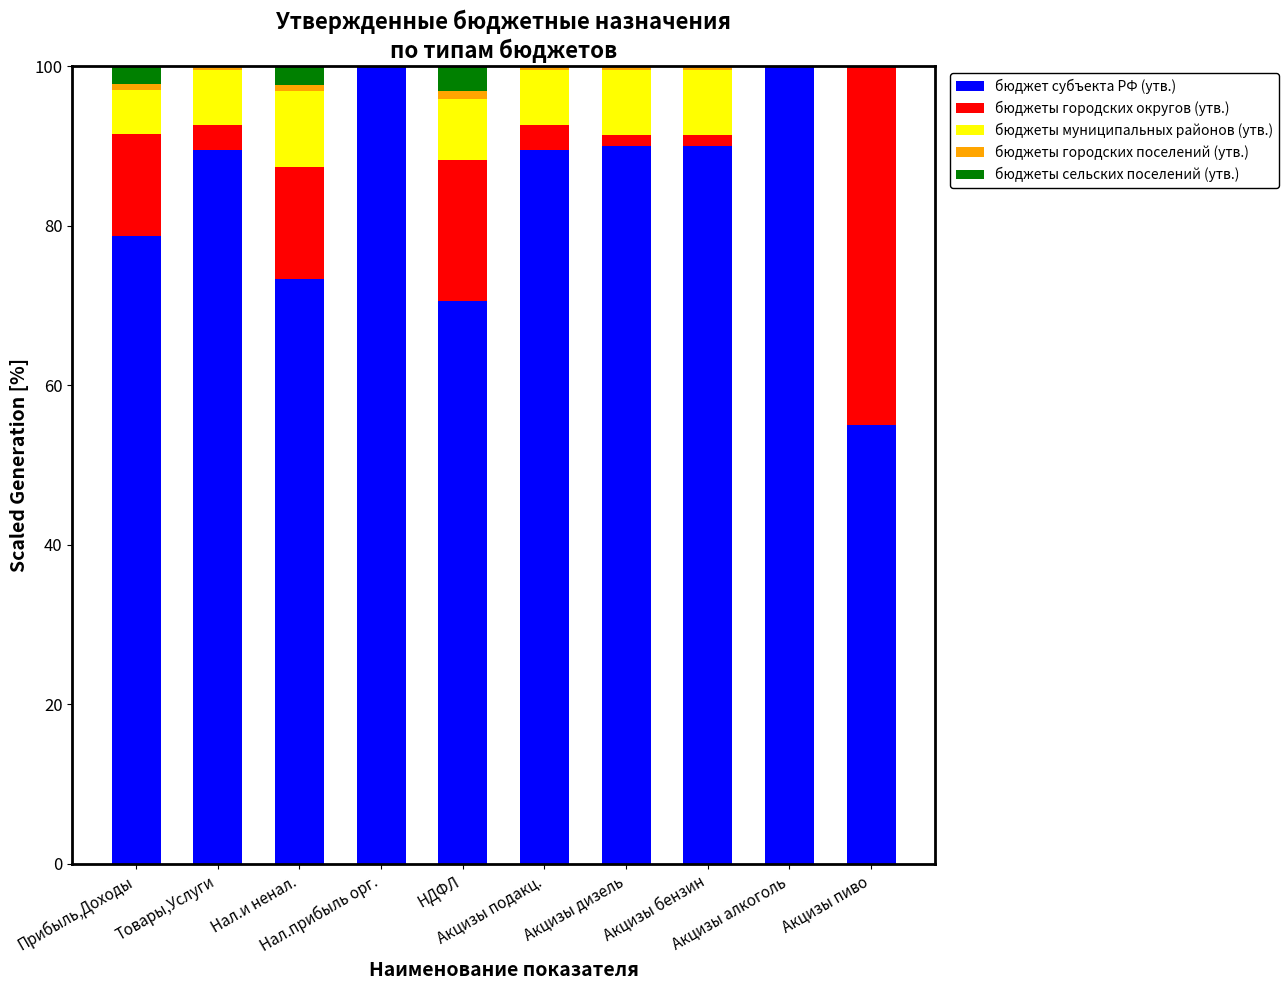

What is the maximum value for бюджет субъекта РФ (утв.)?

100.0